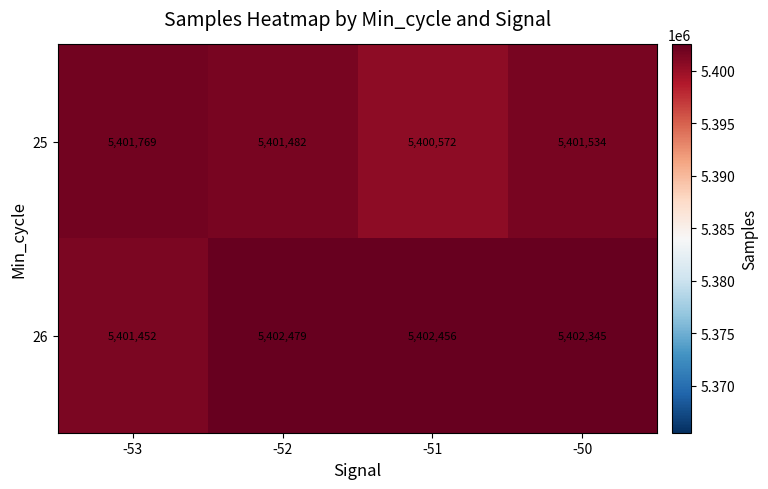

What is the difference between the maximum and second lowest values in the 25 series?

287